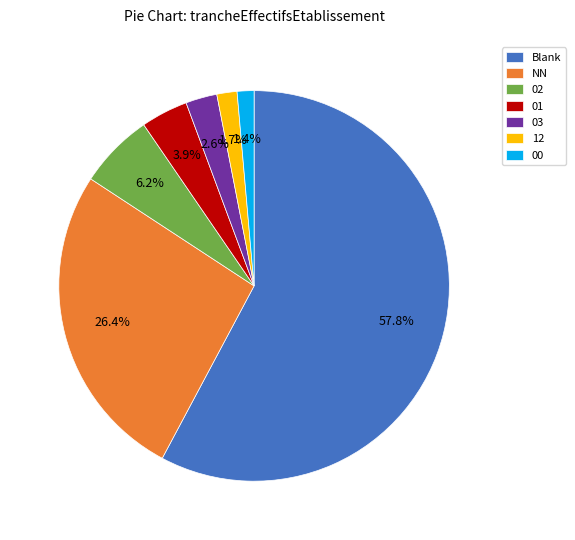

Which slice is the largest?

Blank